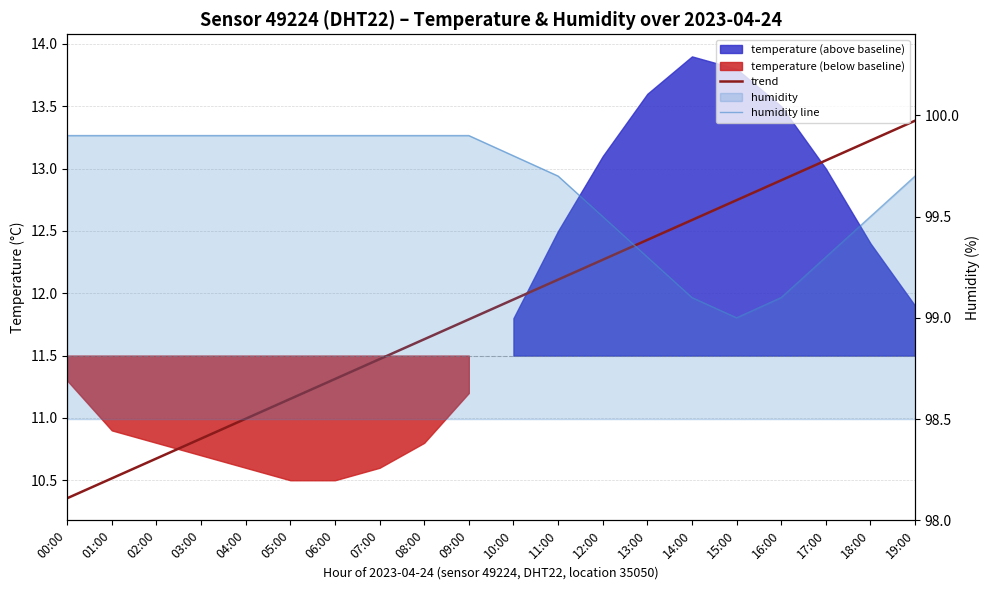

What is the average value of the trend series?

11.9